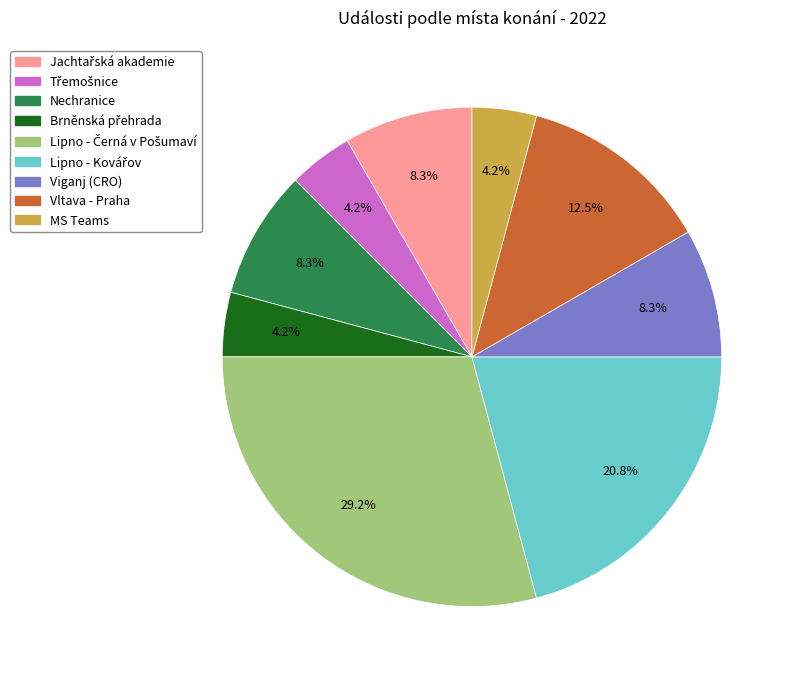

Is Vltava - Praha the majority of the pie?

No